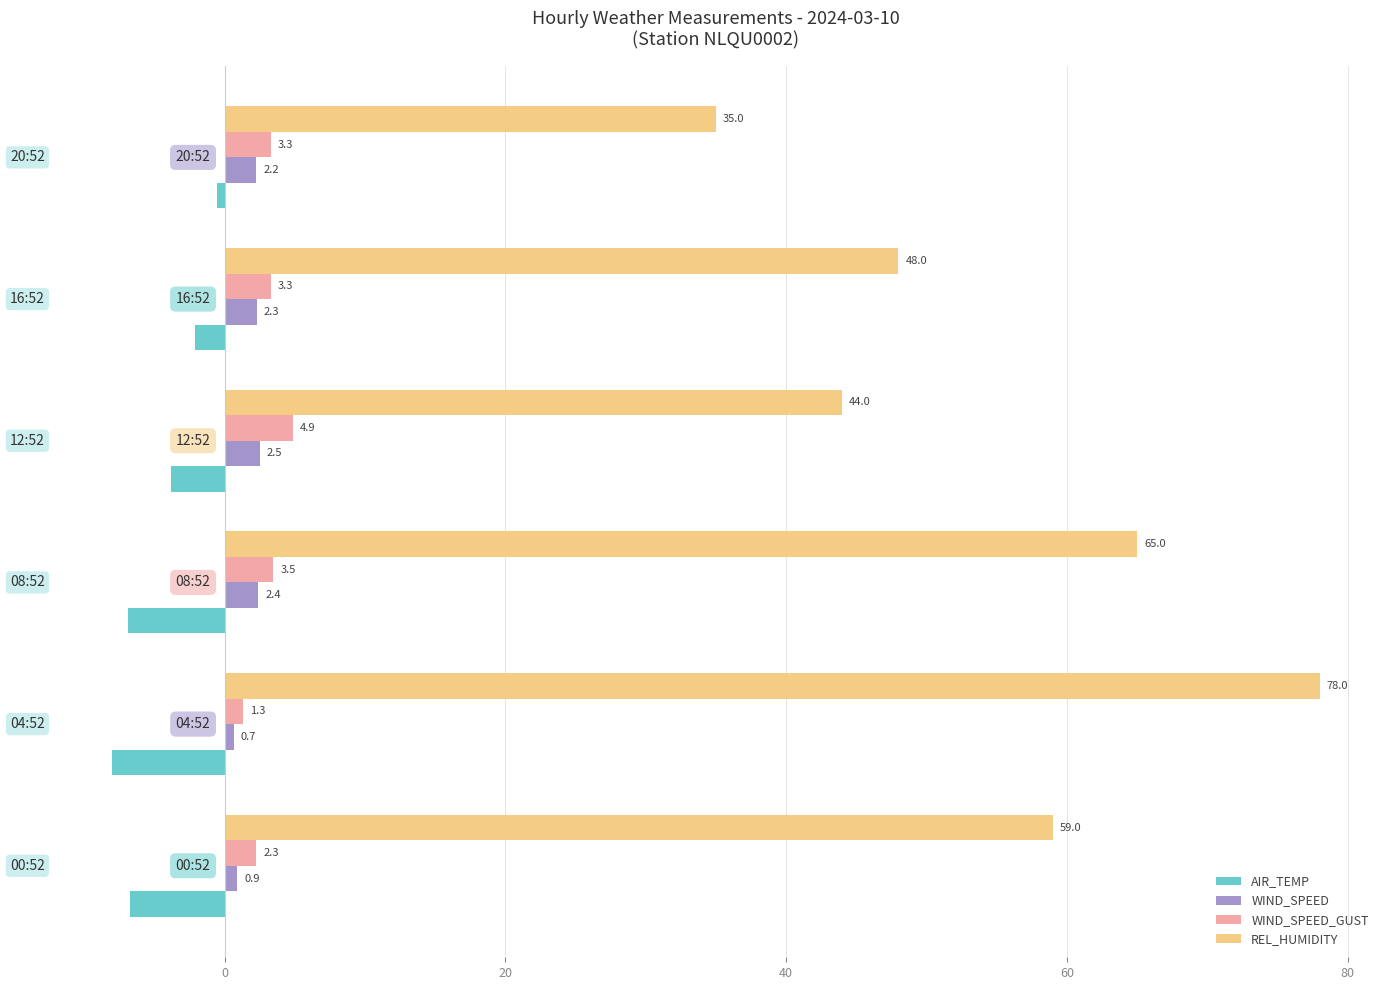

At how many categories does at least one series exceed 21?

6